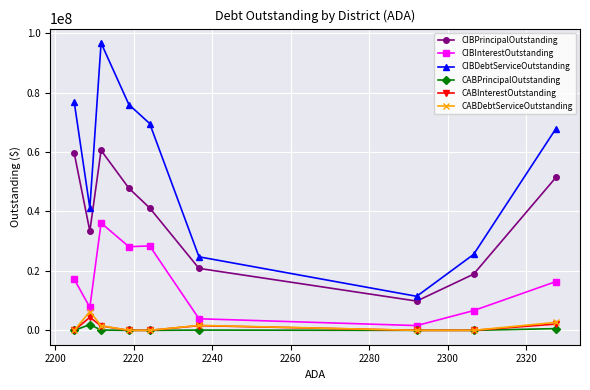

True or false: CABDebtServiceOutstanding and CABPrincipalOutstanding cross at least once.

False